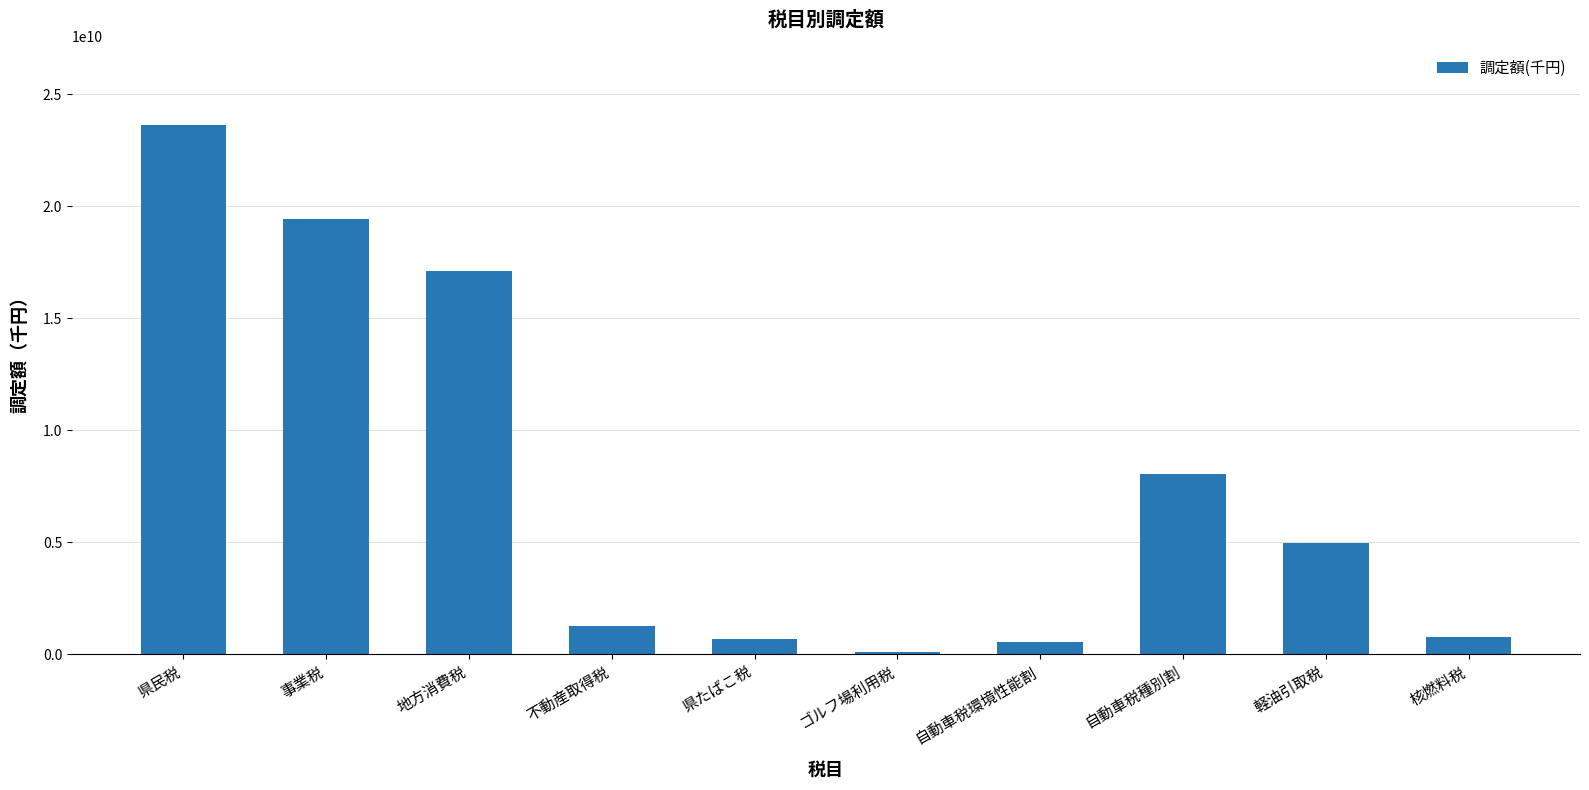

The chart shows a value of 32524825973 at 事業税. True or false?

False